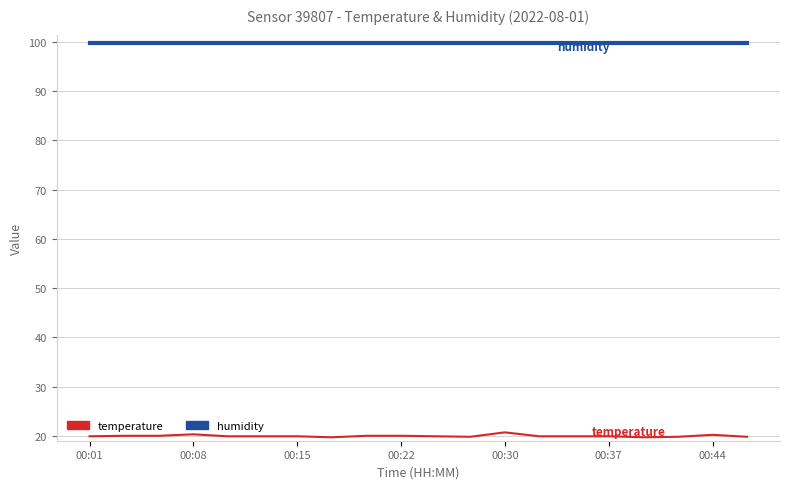

Does the chart display data point markers on the line(s)?

No